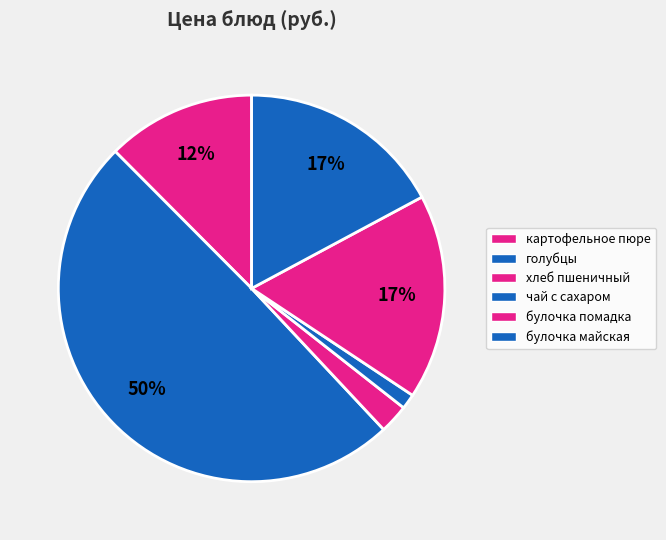

Rank the categories by value from highest to lowest.

голубцы, булочка помадка, булочка майская, картофельное пюре, хлеб пшеничный, чай с сахаром